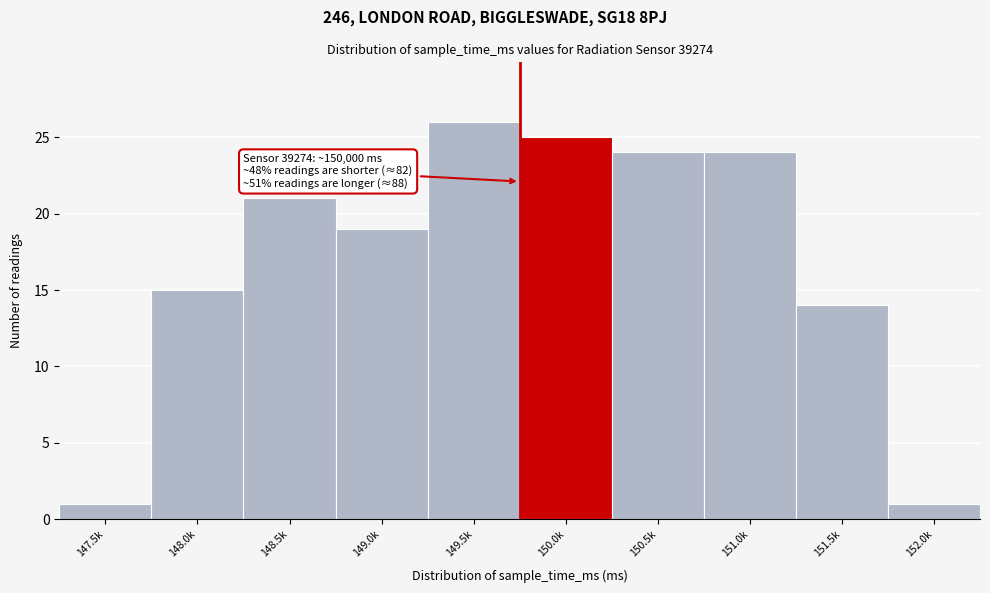

Reading left to right, what are all the values shown in this chart?

147.5k=1	148.0k=15	148.5k=21	149.0k=19	149.5k=26	150.0k=25	150.5k=24	151.0k=24	151.5k=14	152.0k=1